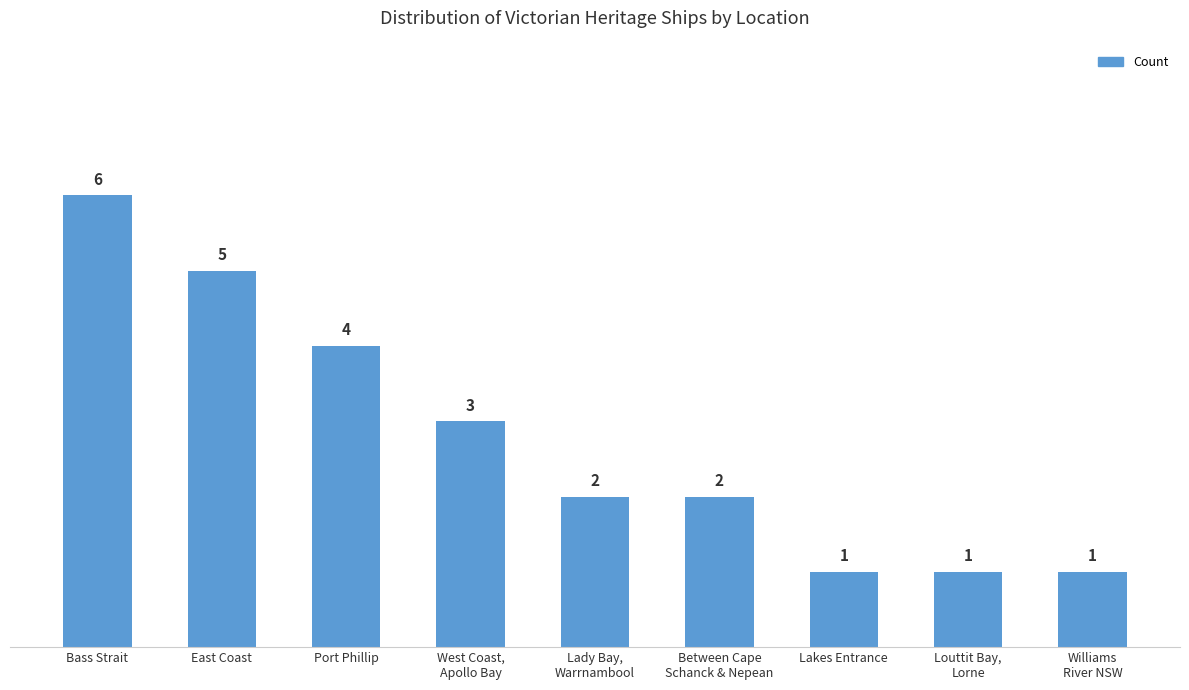

How many data points are less than 2?

3